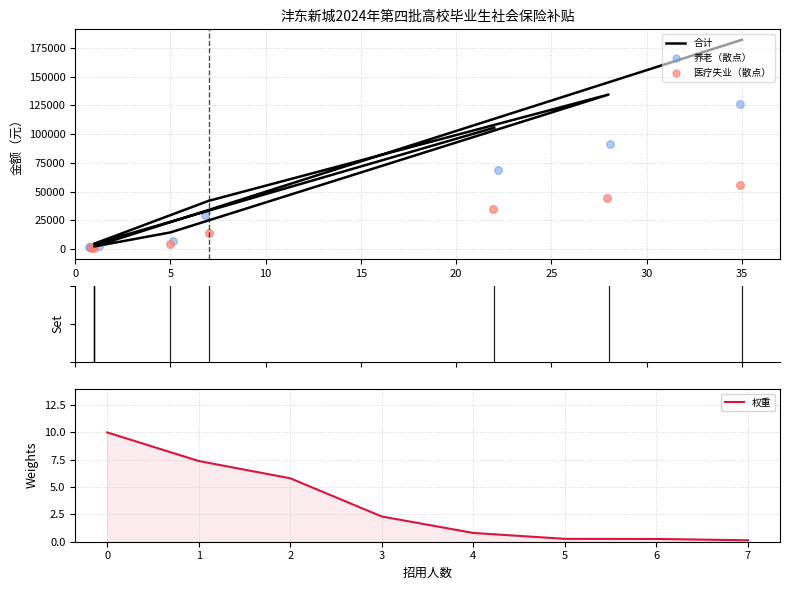

Which series reaches the minimum Y coordinate?

权重